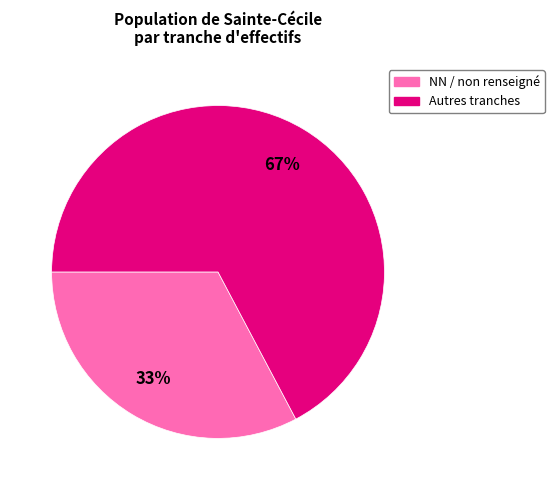

How many segments does this pie chart have?

2